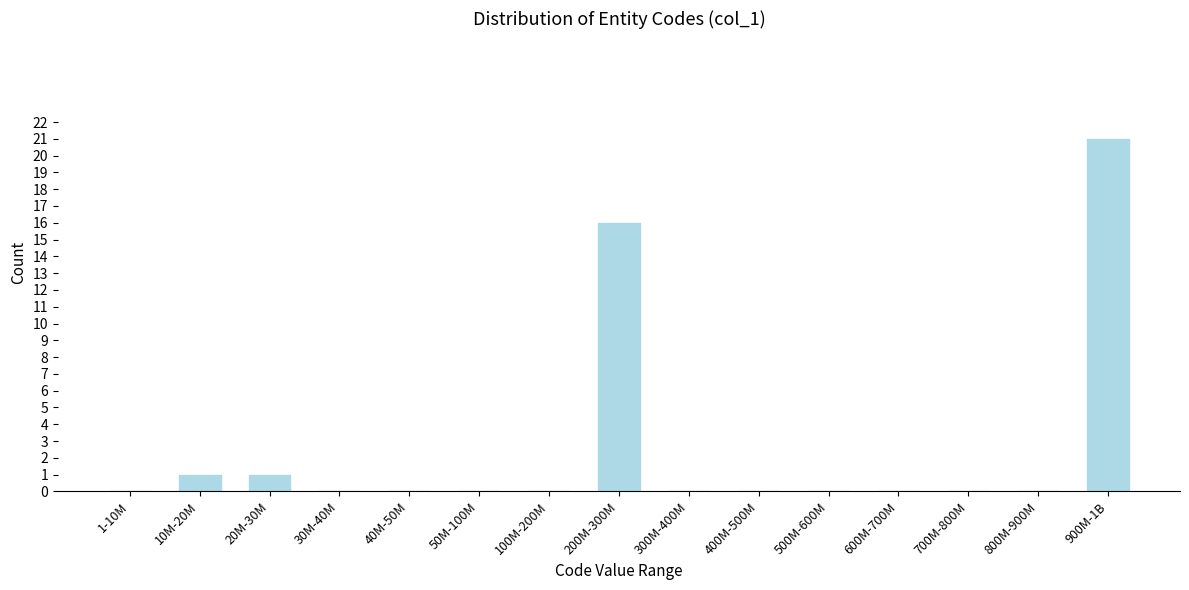

Reading left to right, what are all the values shown in this chart?

1-10M=0	10M-20M=1	20M-30M=1	30M-40M=0	40M-50M=0	50M-100M=0	100M-200M=0	200M-300M=16	300M-400M=0	400M-500M=0	500M-600M=0	600M-700M=0	700M-800M=0	800M-900M=0	900M-1B=21